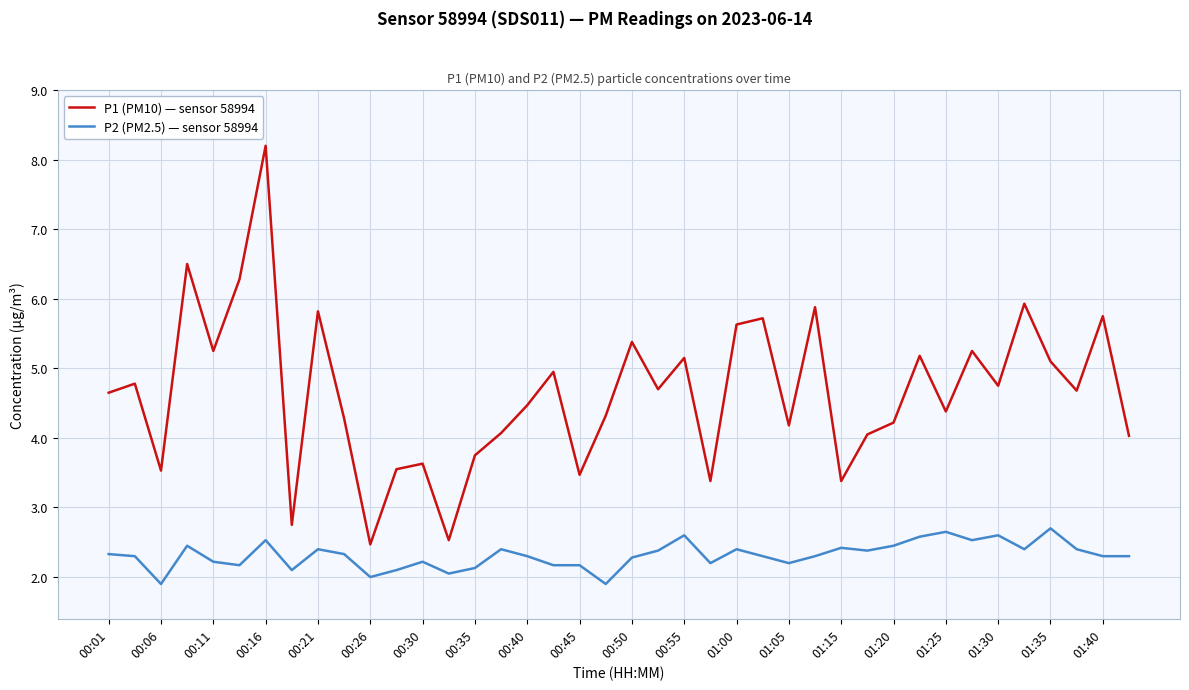

What is the greatest value displayed?

8.2